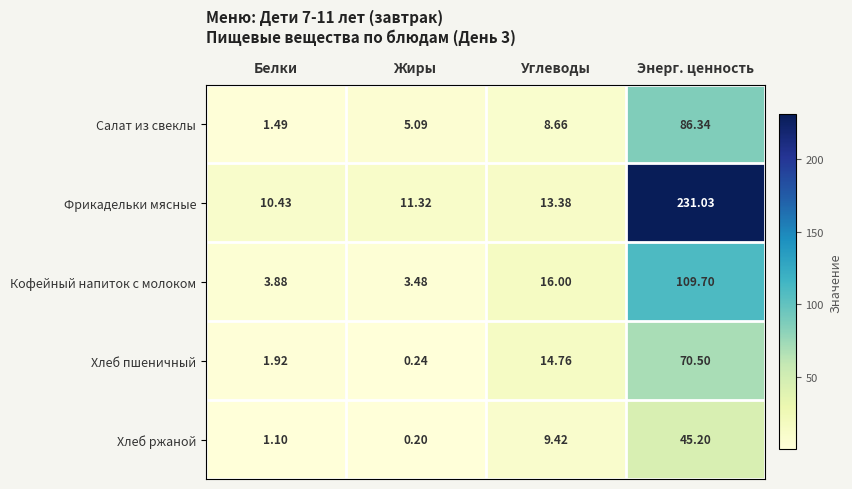

At which category does the chart reach its minimum across all series?

Жиры